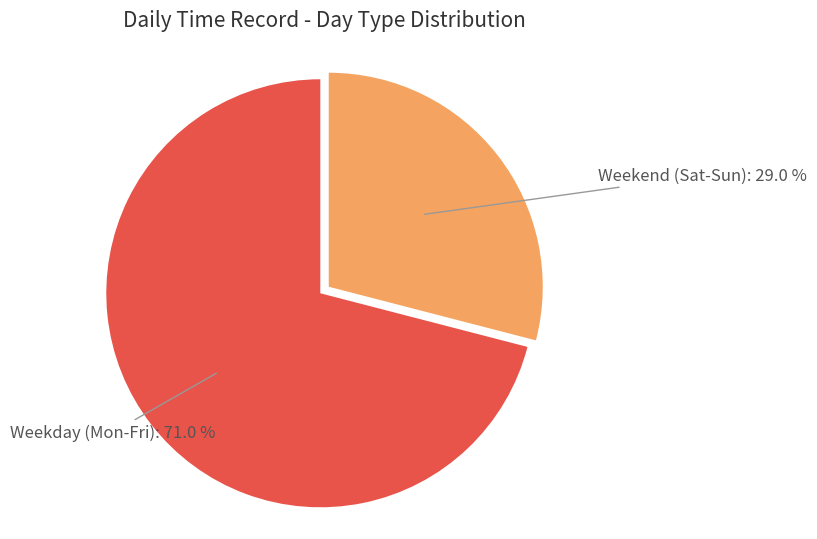

To the nearest percent, what is the average slice percentage?

50%